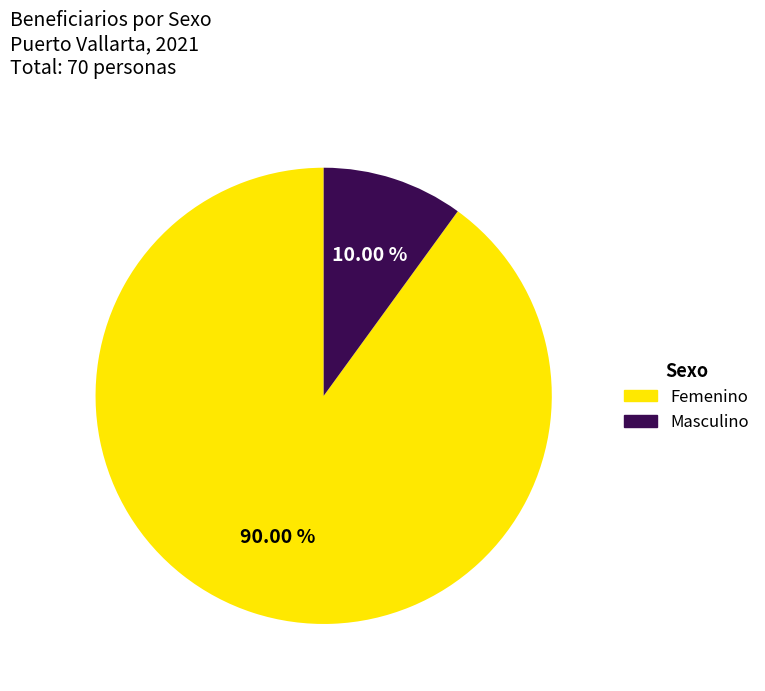

To the nearest percent, what portion does Masculino represent?

10%